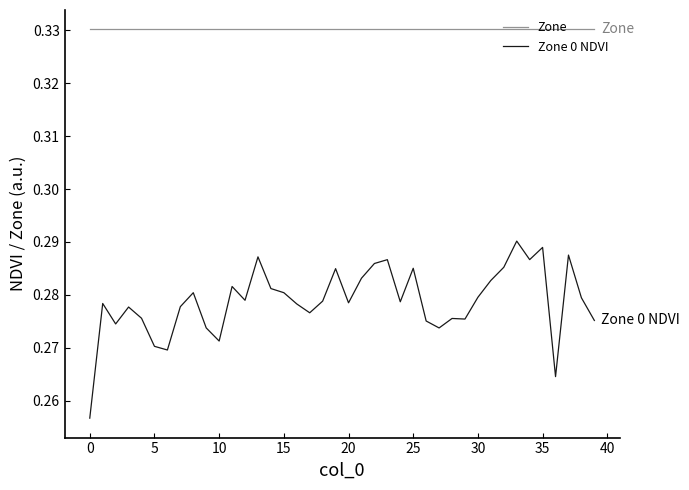

True or false: Zone and Zone 0 NDVI cross at least once.

False